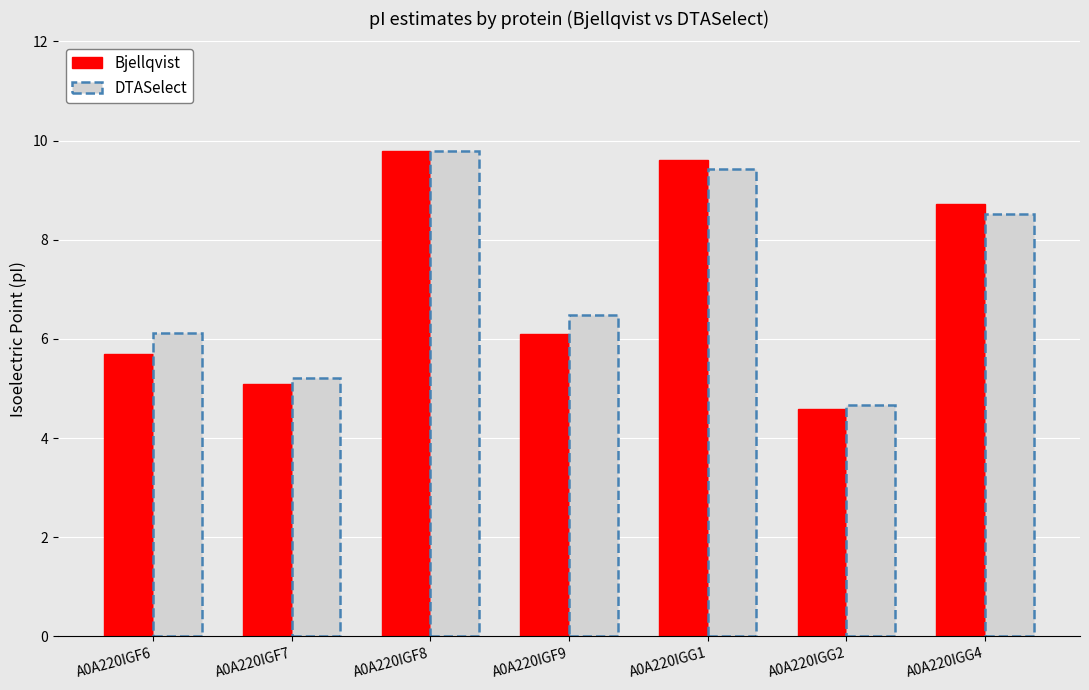

Does the chart contain stacked bars?

No